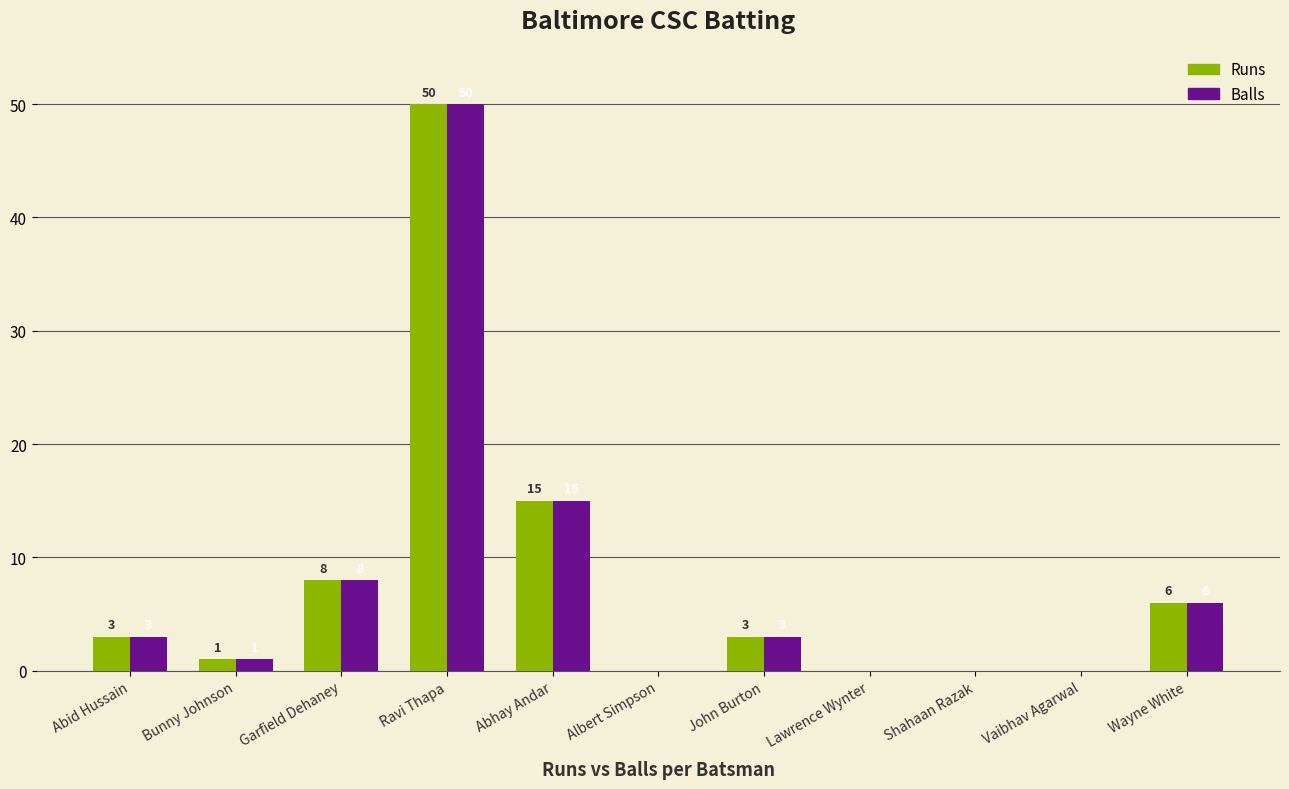

How many distinct data groups are displayed?

2